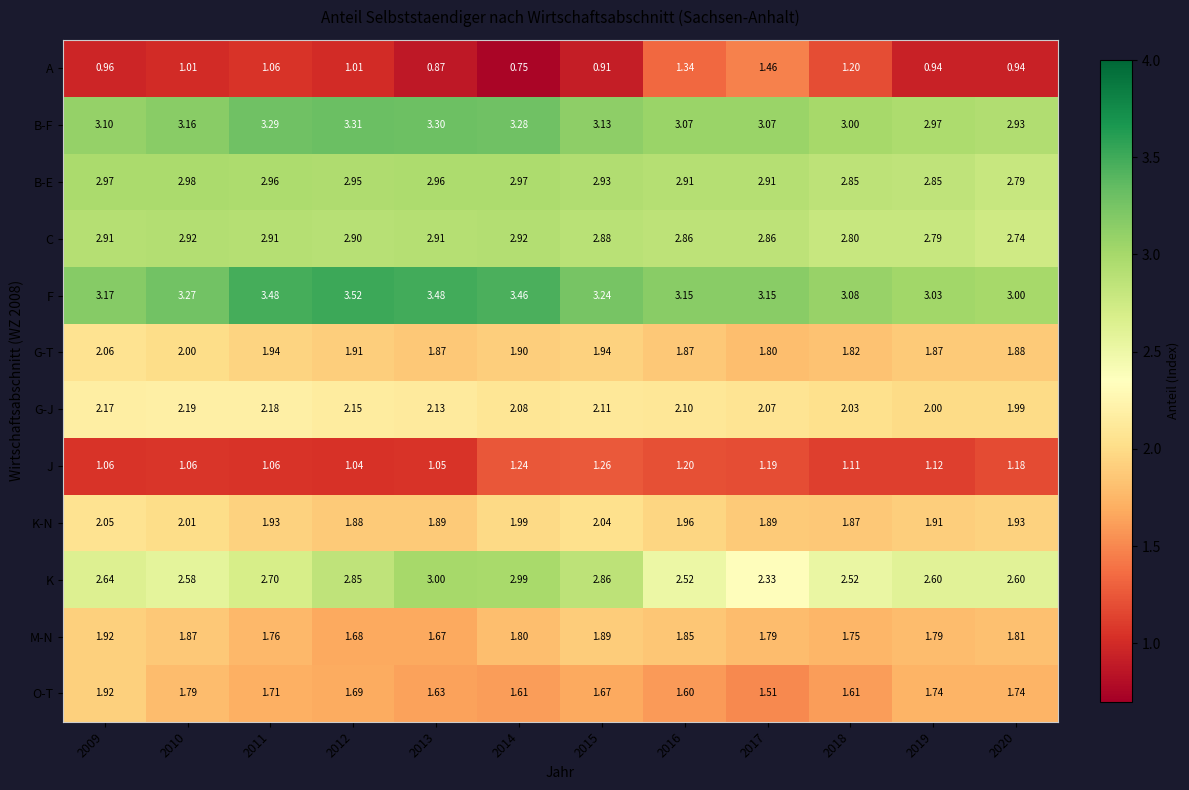

Which series has the largest total across all categories?

F